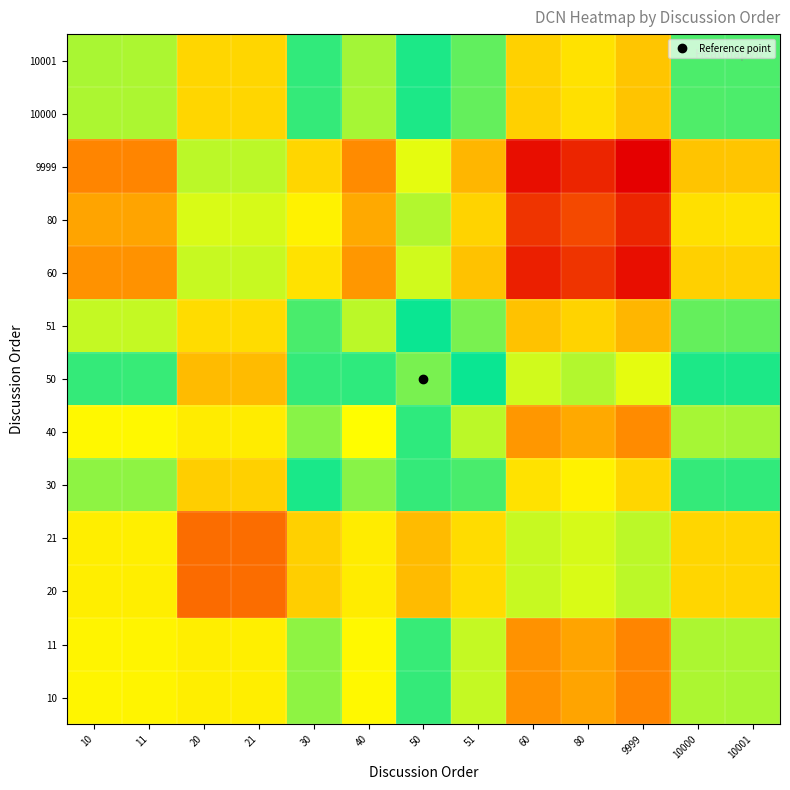

What is the smallest value displayed?

0.1